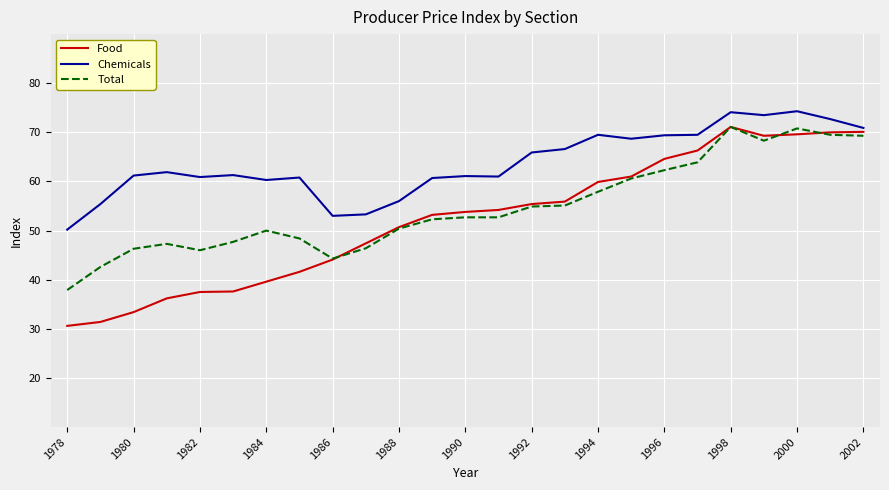

Rank the series by their average value, from highest to lowest.

Chemicals, Total, Food